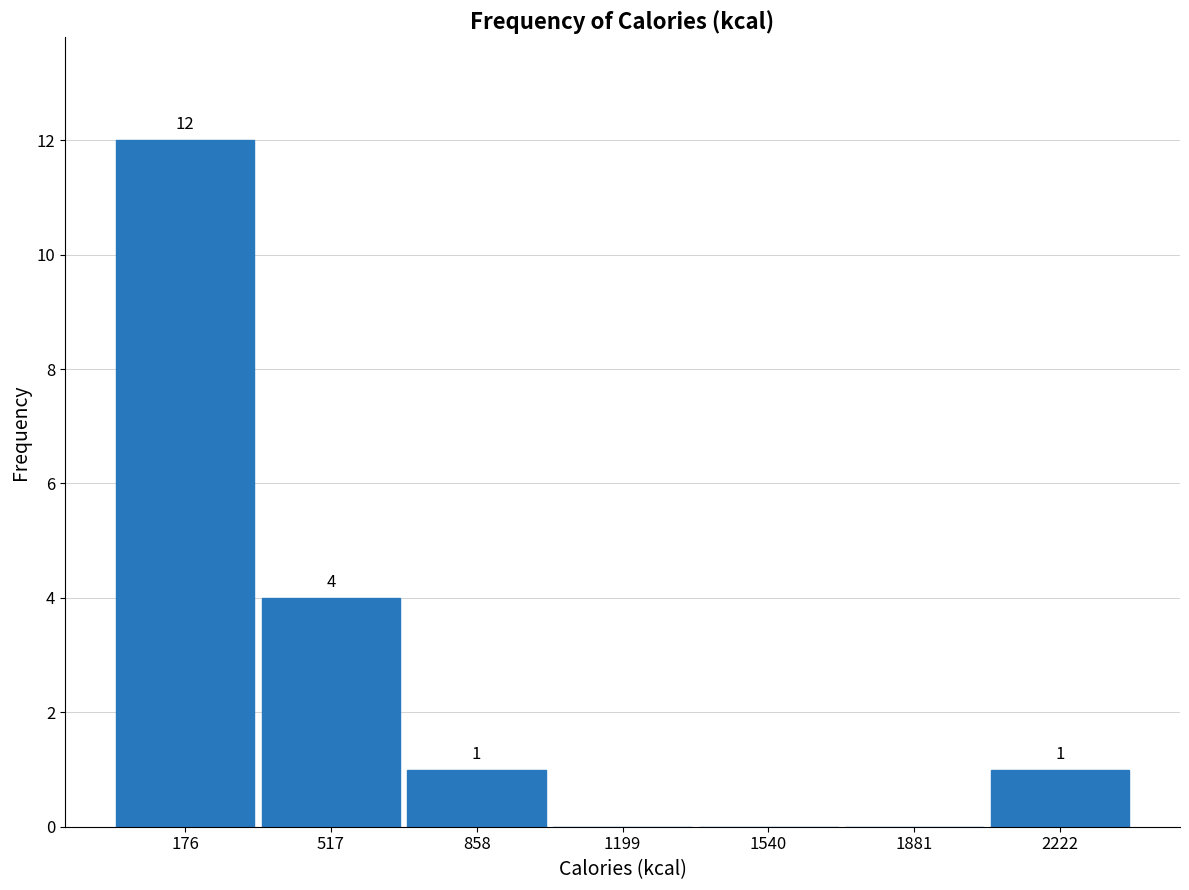

Which range on the x-axis has the tallest bar?

0 to 350